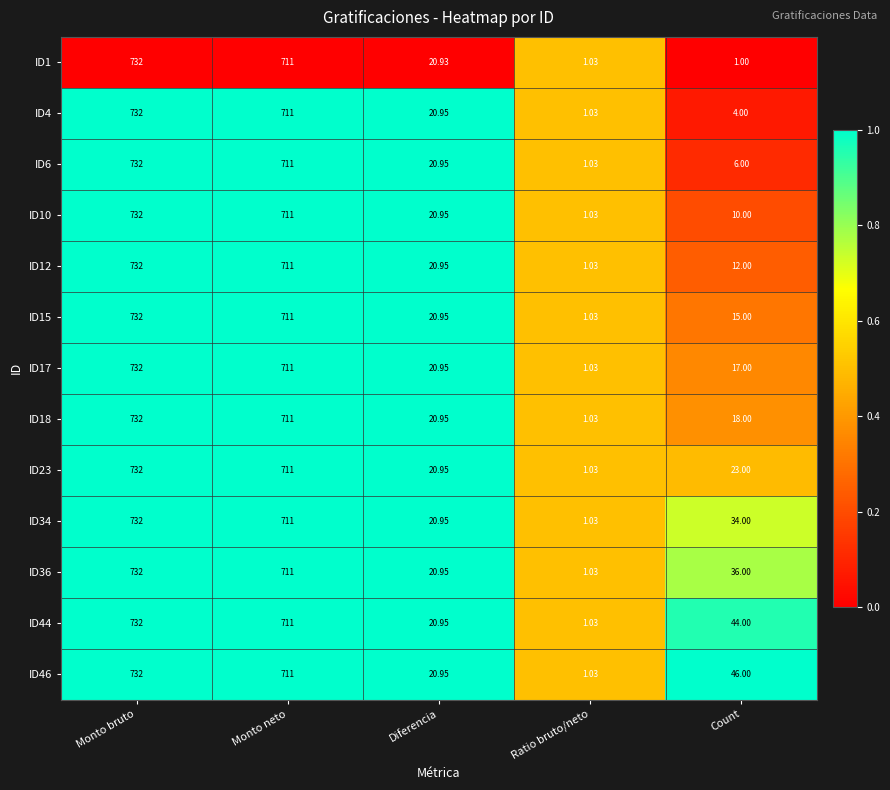

List the labels in order of ID17 value, smallest first.

Ratio bruto/neto, Count, Diferencia, Monto neto, Monto bruto